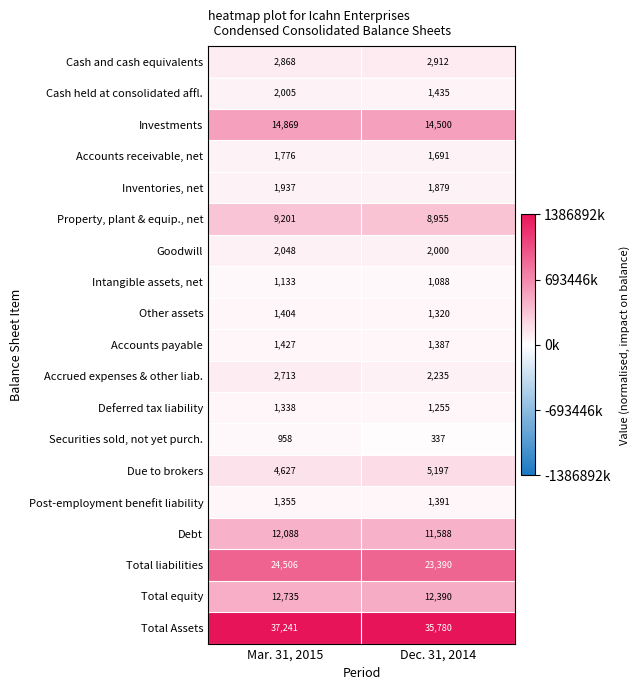

Read the Other assets value at Mar. 31, 2015, to the nearest 10.

1400